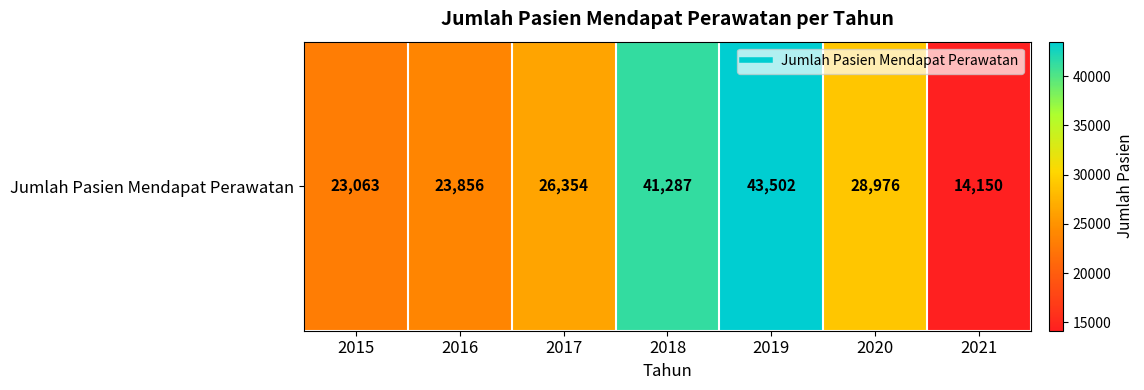

Rank the categories by value from highest to lowest.

2019, 2018, 2020, 2017, 2016, 2015, 2021